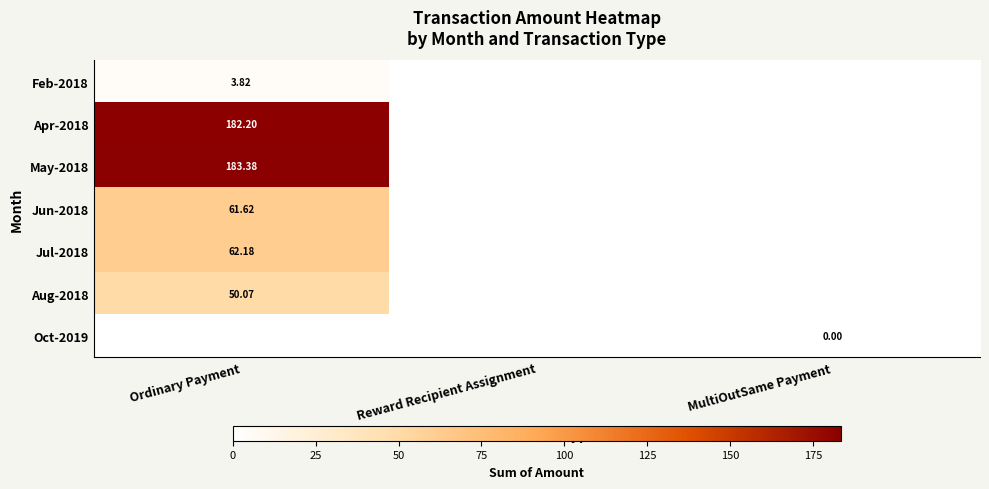

Is the value of Jun-2018 at Ordinary Payment greater than the value of Apr-2018 at Ordinary Payment?

No